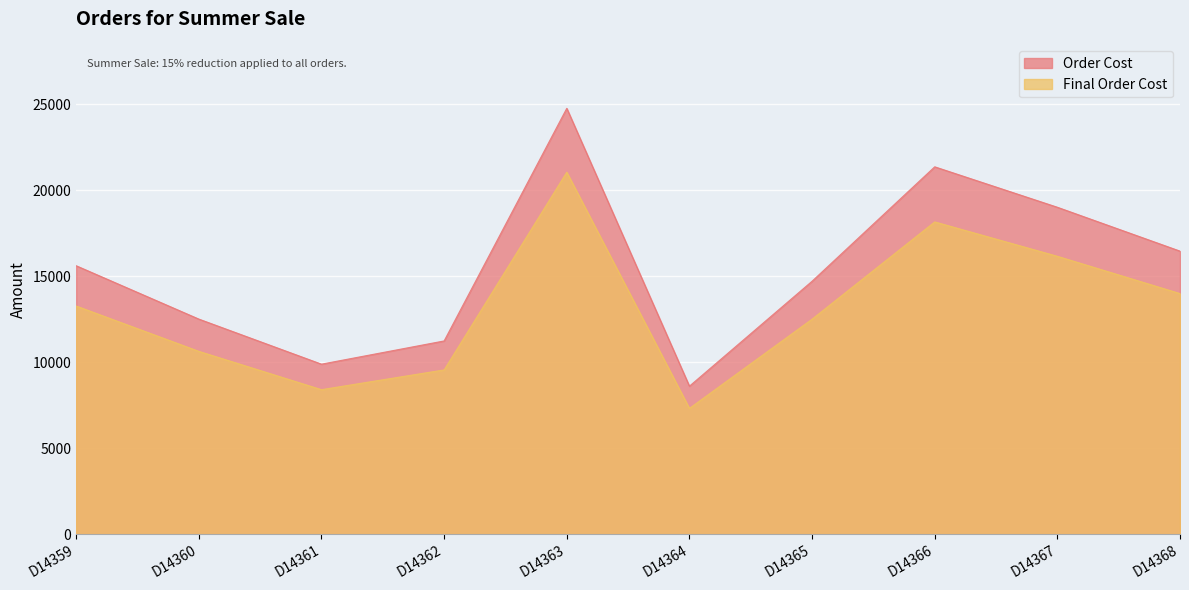

Reading right to left, what are all the values shown in this chart?

Order Cost: 16450.0	19000.0	21350.0	14700.0	8600.0	24750.0	11230.0	9880.0	12500.0	15600.0
Final Order Cost: 13982.5	16150.0	18147.5	12495.0	7310.0	21037.5	9545.5	8398.0	10625.0	13260.0